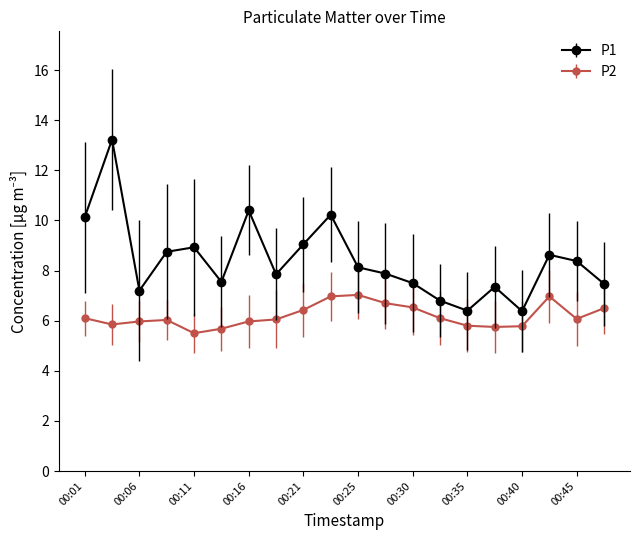

List the series in order of their peak value, lowest first.

P2, P1